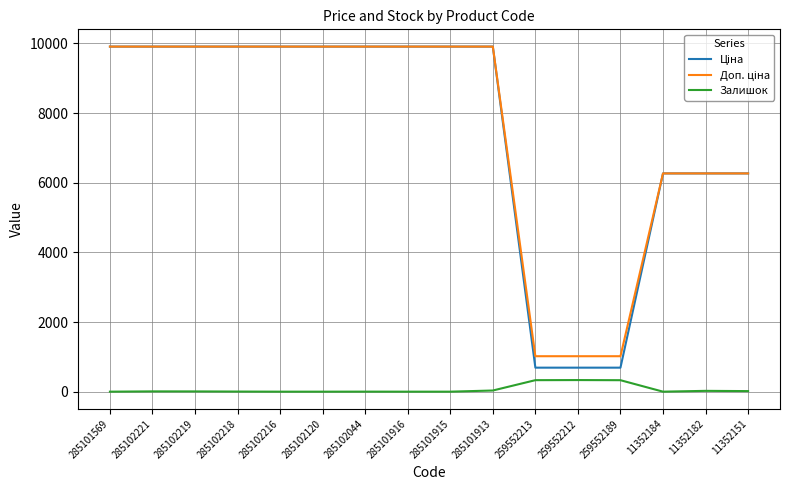

What is the maximum value shown in the chart?

9908.5